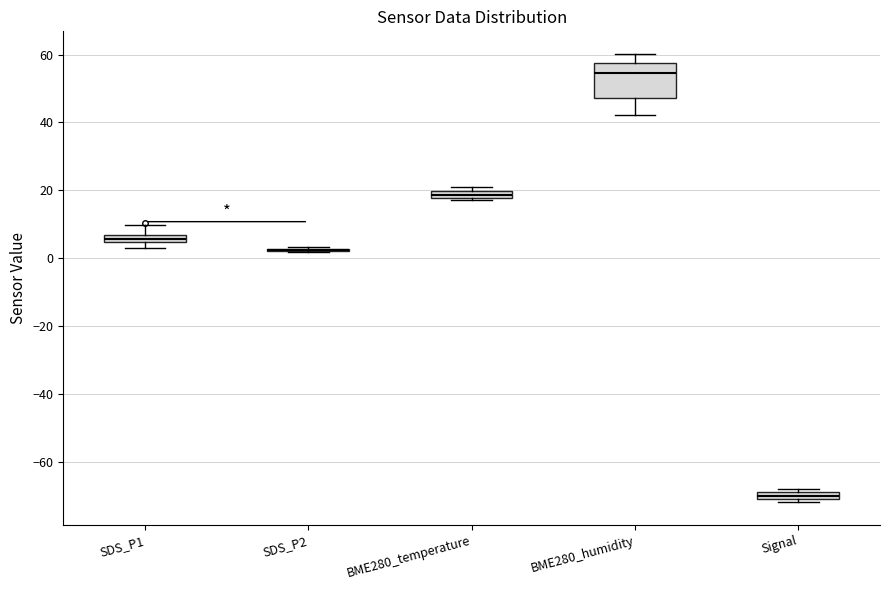

Which box is the tallest, from its lower edge to its upper edge?

BME280_humidity